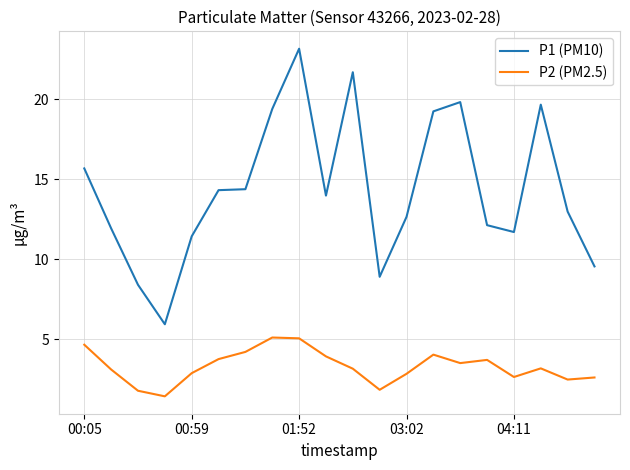

What are all the series names shown in the legend?

P1 (PM10), P2 (PM2.5)